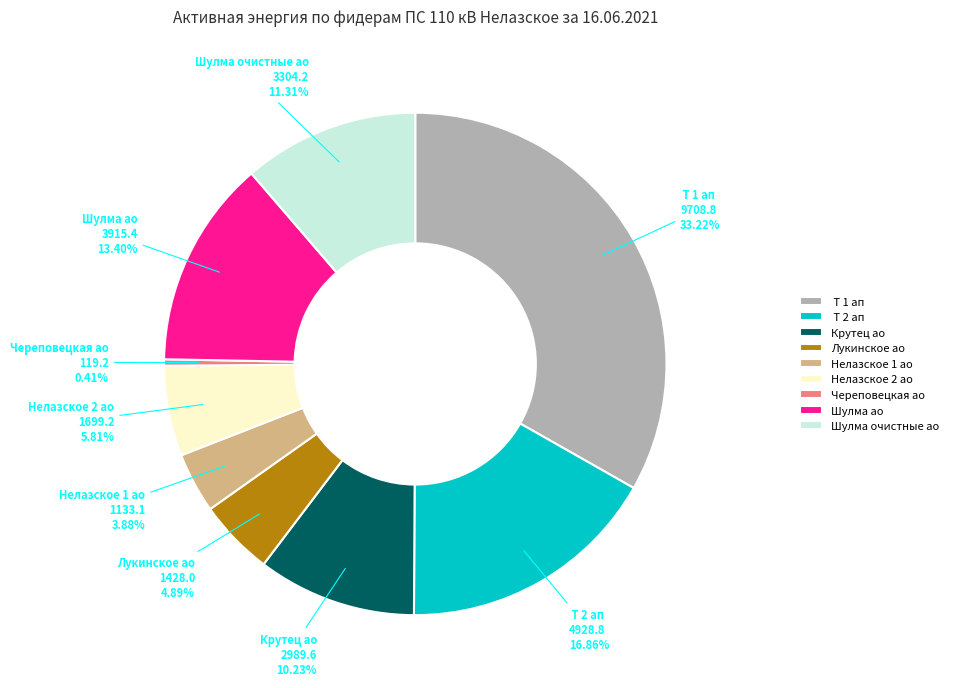

What is the largest slice in the pie chart?

Т 1 ап